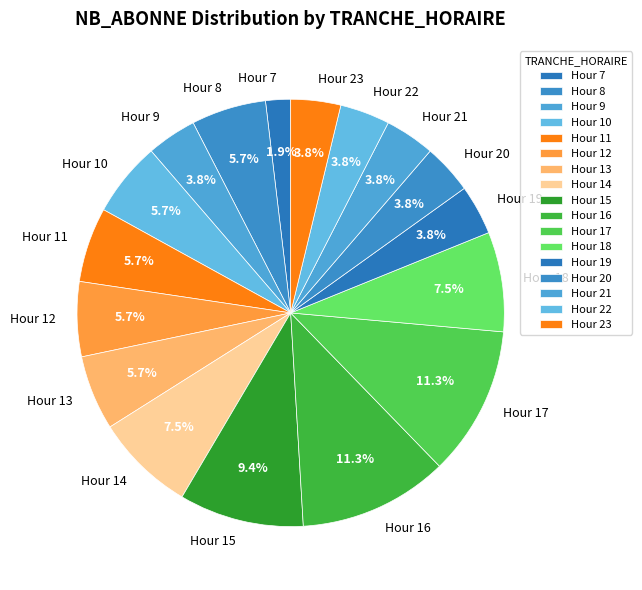

To the nearest percent, what is the difference between the largest and smallest slice percentages?

9%